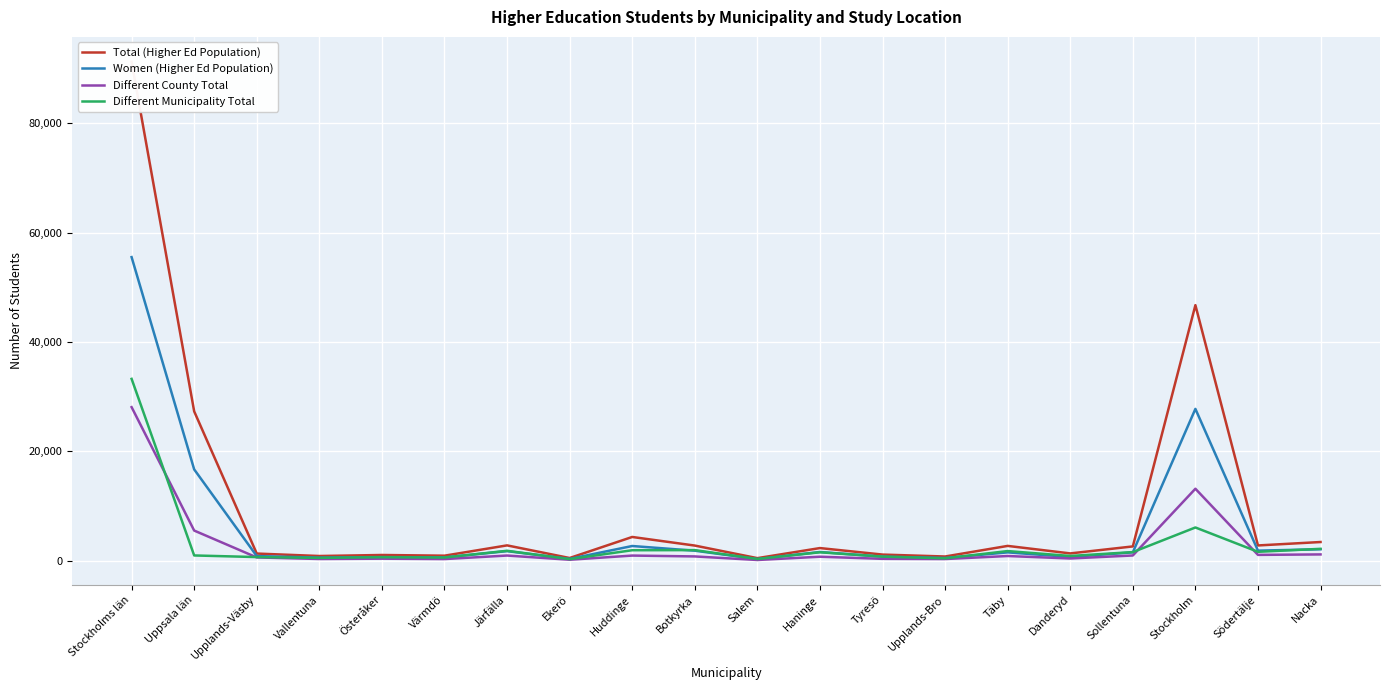

The value of Different Municipality Total at Upplands-Bro is 460. True or false?

True